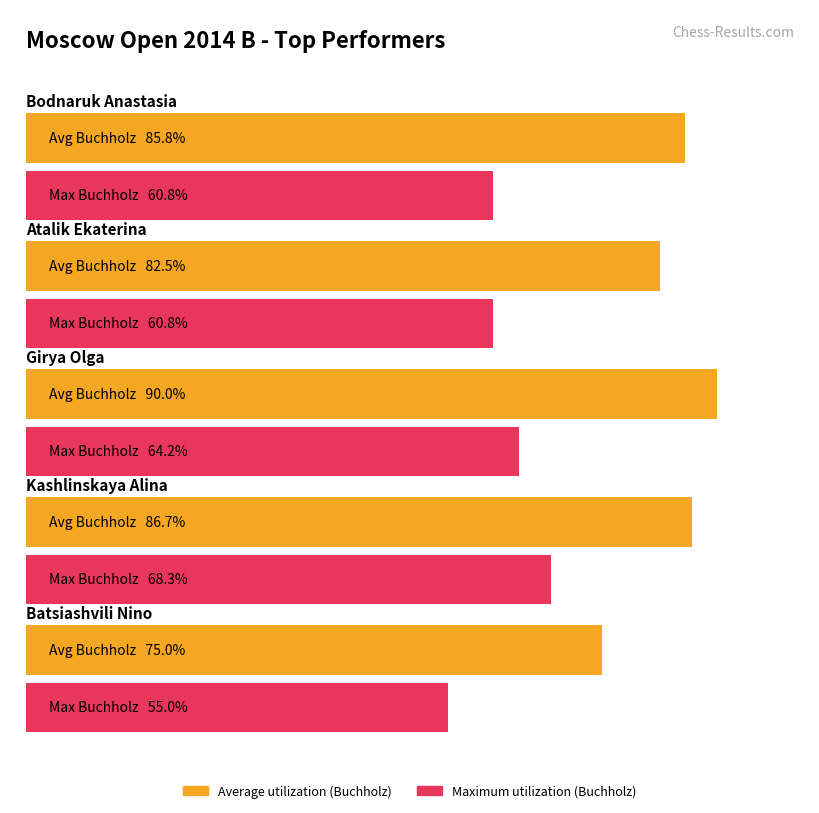

Rank the categories by Maximum utilization value from lowest to highest.

Batsiashvili Nino, Bodnaruk Anastasia, Atalik Ekaterina, Girya Olga, Kashlinskaya Alina